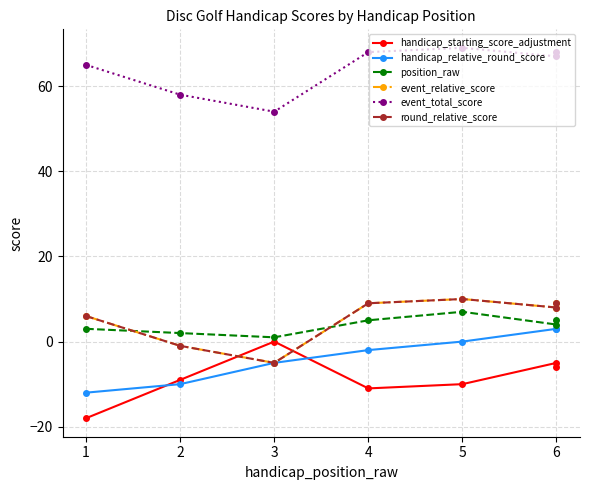

What is the smallest value displayed?

-18